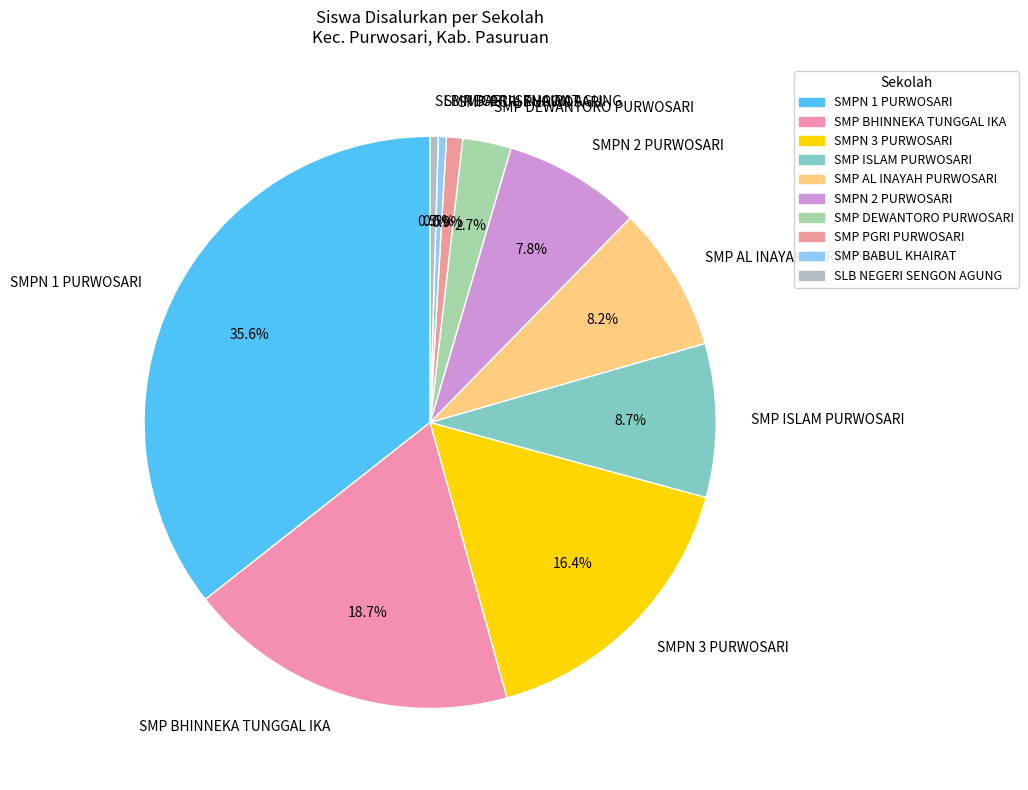

Does SMPN 2 PURWOSARI represent more than half of the total?

No